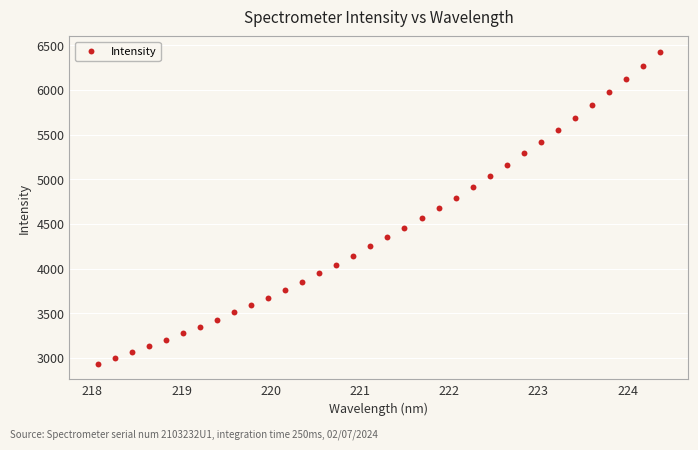

What is the range of Y values (max minus min)?

3488.5